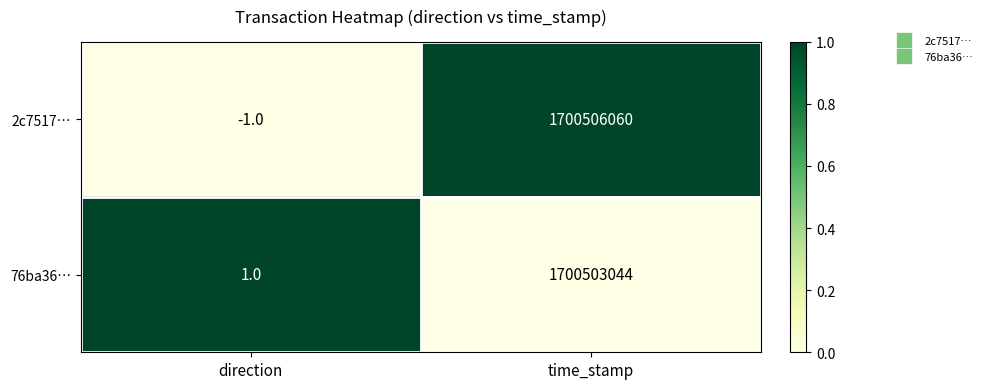

What is the highest value of the 76ba36… series?

1700503044